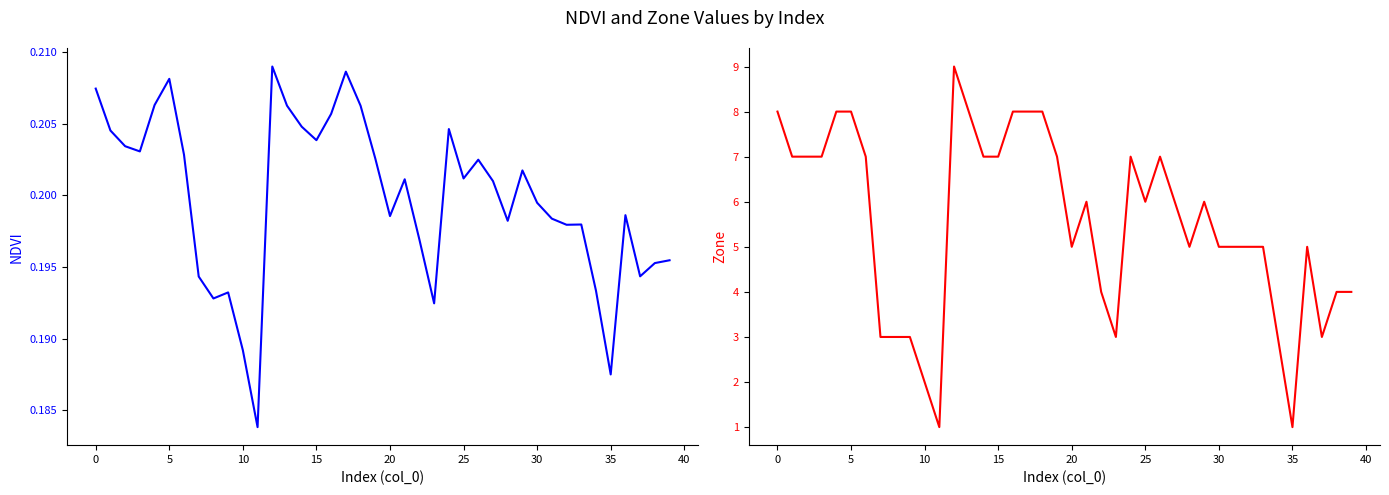

True or false: Zone has more than 2 points higher than both neighbors.

True